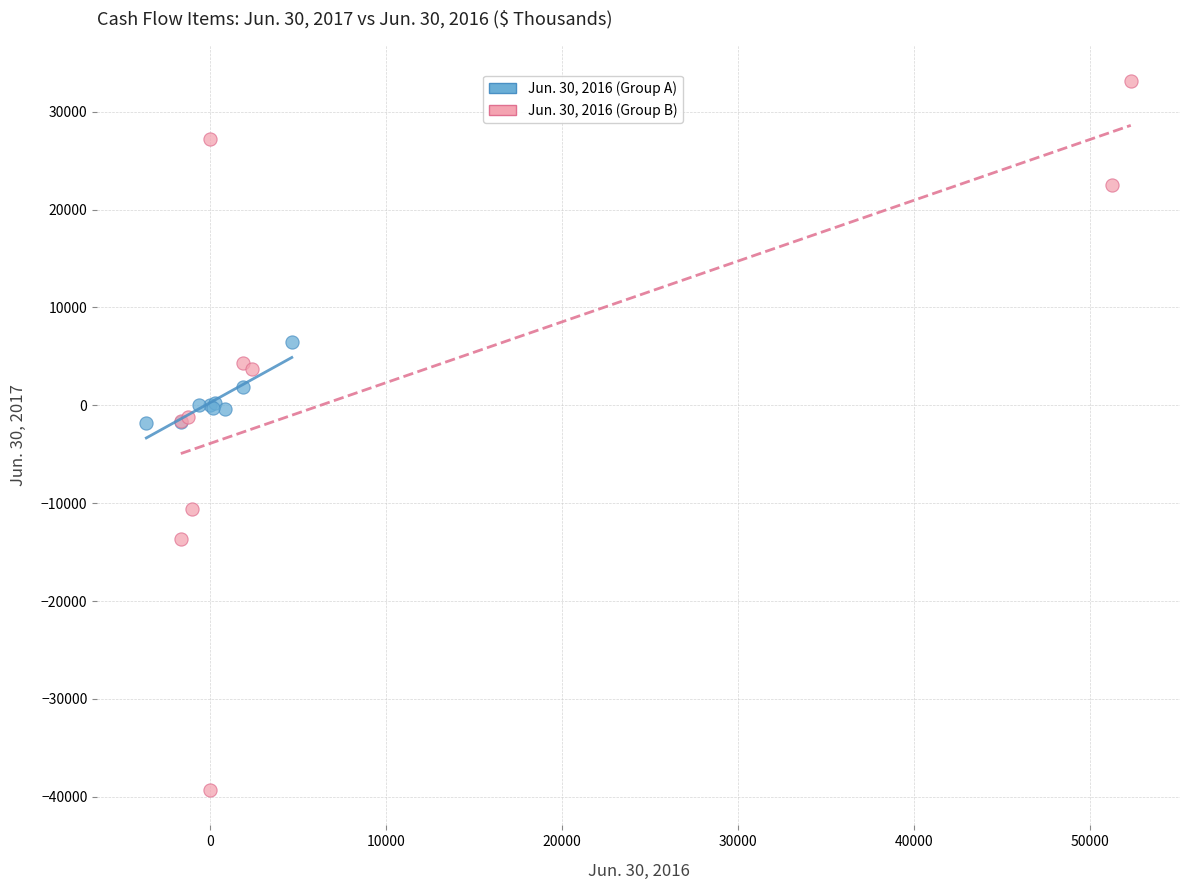

Which series contains the lowest Y value?

Jun. 30, 2016 (Group B)